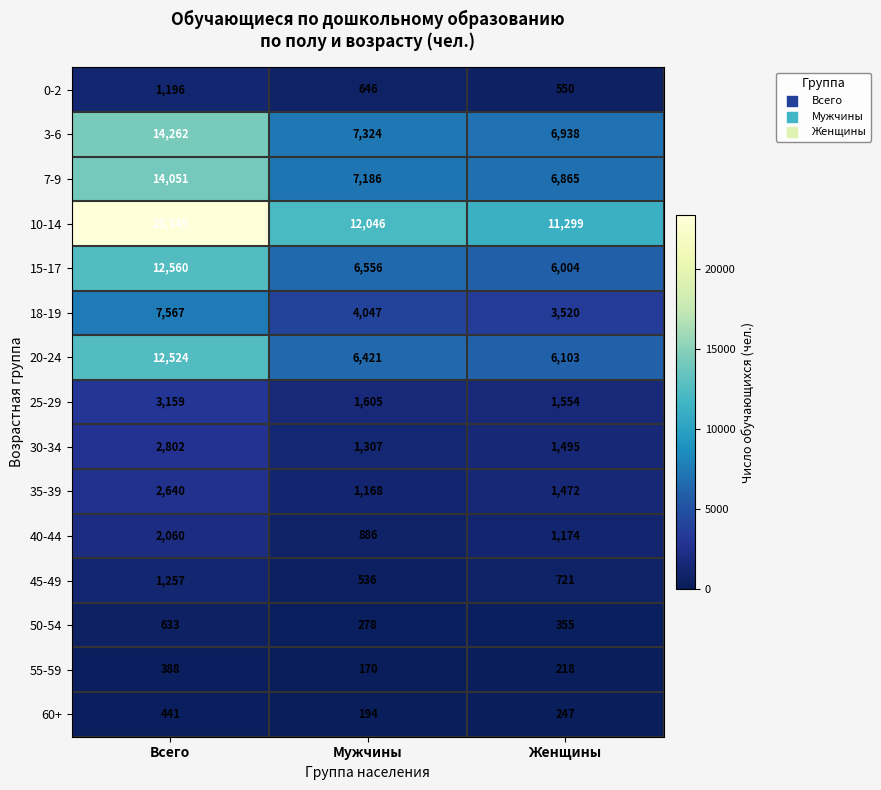

At Женщины, list the series in order from largest to smallest.

10-14, 3-6, 7-9, 20-24, 15-17, 18-19, 25-29, 30-34, 35-39, 40-44, 45-49, 0-2, 50-54, 60+, 55-59